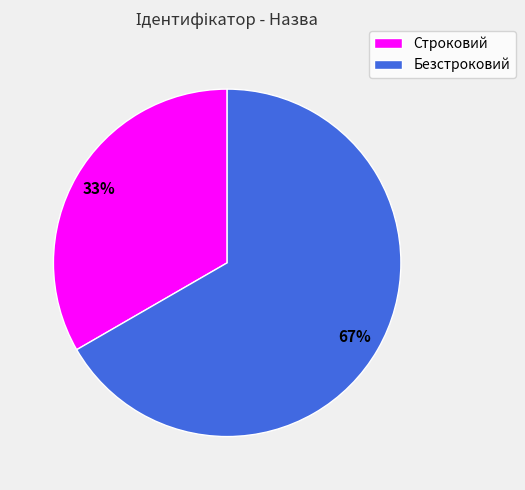

To the nearest percent, what portion does Строковий represent?

33%